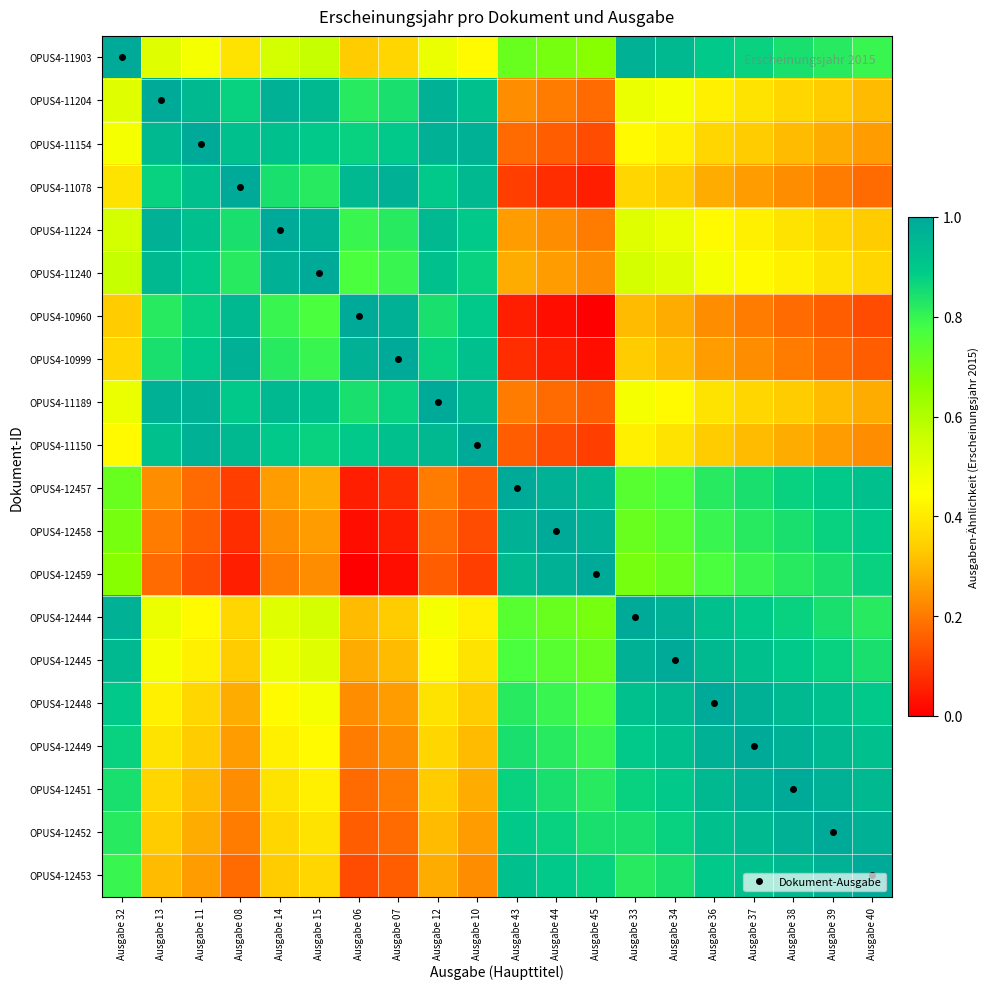

Reading right to left, extract all data points from this chart.

OPUS4-11903: Ausgabe 40=0.8	Ausgabe 39=0.8	Ausgabe 38=0.8	Ausgabe 37=0.9	Ausgabe 36=0.9	Ausgabe 34=0.9	Ausgabe 33=1.0	Ausgabe 45=0.7	Ausgabe 44=0.7	Ausgabe 43=0.7	Ausgabe 10=0.4	Ausgabe 12=0.5	Ausgabe 07=0.4	Ausgabe 06=0.3	Ausgabe 15=0.6	Ausgabe 14=0.5	Ausgabe 08=0.4	Ausgabe 11=0.5	Ausgabe 13=0.5	Ausgabe 32=1.0
OPUS4-11204: Ausgabe 40=0.3	Ausgabe 39=0.3	Ausgabe 38=0.4	Ausgabe 37=0.4	Ausgabe 36=0.4	Ausgabe 34=0.5	Ausgabe 33=0.5	Ausgabe 45=0.2	Ausgabe 44=0.2	Ausgabe 43=0.2	Ausgabe 10=0.9	Ausgabe 12=1.0	Ausgabe 07=0.8	Ausgabe 06=0.8	Ausgabe 15=0.9	Ausgabe 14=1.0	Ausgabe 08=0.9	Ausgabe 11=0.9	Ausgabe 13=1.0	Ausgabe 32=0.5
OPUS4-11154: Ausgabe 40=0.3	Ausgabe 39=0.3	Ausgabe 38=0.3	Ausgabe 37=0.3	Ausgabe 36=0.4	Ausgabe 34=0.4	Ausgabe 33=0.4	Ausgabe 45=0.1	Ausgabe 44=0.2	Ausgabe 43=0.2	Ausgabe 10=1.0	Ausgabe 12=1.0	Ausgabe 07=0.9	Ausgabe 06=0.9	Ausgabe 15=0.9	Ausgabe 14=0.9	Ausgabe 08=0.9	Ausgabe 11=1.0	Ausgabe 13=0.9	Ausgabe 32=0.5
OPUS4-11078: Ausgabe 40=0.2	Ausgabe 39=0.2	Ausgabe 38=0.2	Ausgabe 37=0.3	Ausgabe 36=0.3	Ausgabe 34=0.3	Ausgabe 33=0.4	Ausgabe 45=0.1	Ausgabe 44=0.1	Ausgabe 43=0.1	Ausgabe 10=0.9	Ausgabe 12=0.9	Ausgabe 07=1.0	Ausgabe 06=0.9	Ausgabe 15=0.8	Ausgabe 14=0.8	Ausgabe 08=1.0	Ausgabe 11=0.9	Ausgabe 13=0.9	Ausgabe 32=0.4
OPUS4-11224: Ausgabe 40=0.3	Ausgabe 39=0.4	Ausgabe 38=0.4	Ausgabe 37=0.4	Ausgabe 36=0.4	Ausgabe 34=0.5	Ausgabe 33=0.5	Ausgabe 45=0.2	Ausgabe 44=0.2	Ausgabe 43=0.3	Ausgabe 10=0.9	Ausgabe 12=0.9	Ausgabe 07=0.8	Ausgabe 06=0.8	Ausgabe 15=1.0	Ausgabe 14=1.0	Ausgabe 08=0.8	Ausgabe 11=0.9	Ausgabe 13=1.0	Ausgabe 32=0.5
OPUS4-11240: Ausgabe 40=0.4	Ausgabe 39=0.4	Ausgabe 38=0.4	Ausgabe 37=0.4	Ausgabe 36=0.5	Ausgabe 34=0.5	Ausgabe 33=0.5	Ausgabe 45=0.2	Ausgabe 44=0.3	Ausgabe 43=0.3	Ausgabe 10=0.9	Ausgabe 12=0.9	Ausgabe 07=0.8	Ausgabe 06=0.8	Ausgabe 15=1.0	Ausgabe 14=1.0	Ausgabe 08=0.8	Ausgabe 11=0.9	Ausgabe 13=0.9	Ausgabe 32=0.6
OPUS4-10960: Ausgabe 40=0.1	Ausgabe 39=0.2	Ausgabe 38=0.2	Ausgabe 37=0.2	Ausgabe 36=0.2	Ausgabe 34=0.3	Ausgabe 33=0.3	Ausgabe 45=0.0	Ausgabe 44=0.0	Ausgabe 43=0.1	Ausgabe 10=0.9	Ausgabe 12=0.8	Ausgabe 07=1.0	Ausgabe 06=1.0	Ausgabe 15=0.8	Ausgabe 14=0.8	Ausgabe 08=0.9	Ausgabe 11=0.9	Ausgabe 13=0.8	Ausgabe 32=0.3
OPUS4-10999: Ausgabe 40=0.2	Ausgabe 39=0.2	Ausgabe 38=0.2	Ausgabe 37=0.2	Ausgabe 36=0.3	Ausgabe 34=0.3	Ausgabe 33=0.3	Ausgabe 45=0.0	Ausgabe 44=0.1	Ausgabe 43=0.1	Ausgabe 10=0.9	Ausgabe 12=0.9	Ausgabe 07=1.0	Ausgabe 06=1.0	Ausgabe 15=0.8	Ausgabe 14=0.8	Ausgabe 08=1.0	Ausgabe 11=0.9	Ausgabe 13=0.8	Ausgabe 32=0.4
OPUS4-11189: Ausgabe 40=0.3	Ausgabe 39=0.3	Ausgabe 38=0.3	Ausgabe 37=0.4	Ausgabe 36=0.4	Ausgabe 34=0.4	Ausgabe 33=0.5	Ausgabe 45=0.2	Ausgabe 44=0.2	Ausgabe 43=0.2	Ausgabe 10=0.9	Ausgabe 12=1.0	Ausgabe 07=0.9	Ausgabe 06=0.8	Ausgabe 15=0.9	Ausgabe 14=0.9	Ausgabe 08=0.9	Ausgabe 11=1.0	Ausgabe 13=1.0	Ausgabe 32=0.5
OPUS4-11150: Ausgabe 40=0.2	Ausgabe 39=0.3	Ausgabe 38=0.3	Ausgabe 37=0.3	Ausgabe 36=0.3	Ausgabe 34=0.4	Ausgabe 33=0.4	Ausgabe 45=0.1	Ausgabe 44=0.1	Ausgabe 43=0.2	Ausgabe 10=1.0	Ausgabe 12=0.9	Ausgabe 07=0.9	Ausgabe 06=0.9	Ausgabe 15=0.9	Ausgabe 14=0.9	Ausgabe 08=0.9	Ausgabe 11=1.0	Ausgabe 13=0.9	Ausgabe 32=0.4
OPUS4-12457: Ausgabe 40=0.9	Ausgabe 39=0.9	Ausgabe 38=0.9	Ausgabe 37=0.8	Ausgabe 36=0.8	Ausgabe 34=0.8	Ausgabe 33=0.7	Ausgabe 45=0.9	Ausgabe 44=1.0	Ausgabe 43=1.0	Ausgabe 10=0.2	Ausgabe 12=0.2	Ausgabe 07=0.1	Ausgabe 06=0.1	Ausgabe 15=0.3	Ausgabe 14=0.3	Ausgabe 08=0.1	Ausgabe 11=0.2	Ausgabe 13=0.2	Ausgabe 32=0.7
OPUS4-12458: Ausgabe 40=0.9	Ausgabe 39=0.9	Ausgabe 38=0.8	Ausgabe 37=0.8	Ausgabe 36=0.8	Ausgabe 34=0.7	Ausgabe 33=0.7	Ausgabe 45=1.0	Ausgabe 44=1.0	Ausgabe 43=1.0	Ausgabe 10=0.1	Ausgabe 12=0.2	Ausgabe 07=0.1	Ausgabe 06=0.0	Ausgabe 15=0.3	Ausgabe 14=0.2	Ausgabe 08=0.1	Ausgabe 11=0.2	Ausgabe 13=0.2	Ausgabe 32=0.7
OPUS4-12459: Ausgabe 40=0.9	Ausgabe 39=0.8	Ausgabe 38=0.8	Ausgabe 37=0.8	Ausgabe 36=0.8	Ausgabe 34=0.7	Ausgabe 33=0.7	Ausgabe 45=1.0	Ausgabe 44=1.0	Ausgabe 43=0.9	Ausgabe 10=0.1	Ausgabe 12=0.2	Ausgabe 07=0.0	Ausgabe 06=0.0	Ausgabe 15=0.2	Ausgabe 14=0.2	Ausgabe 08=0.1	Ausgabe 11=0.1	Ausgabe 13=0.2	Ausgabe 32=0.7
OPUS4-12444: Ausgabe 40=0.8	Ausgabe 39=0.8	Ausgabe 38=0.9	Ausgabe 37=0.9	Ausgabe 36=0.9	Ausgabe 34=1.0	Ausgabe 33=1.0	Ausgabe 45=0.7	Ausgabe 44=0.7	Ausgabe 43=0.7	Ausgabe 10=0.4	Ausgabe 12=0.5	Ausgabe 07=0.3	Ausgabe 06=0.3	Ausgabe 15=0.5	Ausgabe 14=0.5	Ausgabe 08=0.4	Ausgabe 11=0.4	Ausgabe 13=0.5	Ausgabe 32=1.0
OPUS4-12445: Ausgabe 40=0.8	Ausgabe 39=0.9	Ausgabe 38=0.9	Ausgabe 37=0.9	Ausgabe 36=0.9	Ausgabe 34=1.0	Ausgabe 33=1.0	Ausgabe 45=0.7	Ausgabe 44=0.7	Ausgabe 43=0.8	Ausgabe 10=0.4	Ausgabe 12=0.4	Ausgabe 07=0.3	Ausgabe 06=0.3	Ausgabe 15=0.5	Ausgabe 14=0.5	Ausgabe 08=0.3	Ausgabe 11=0.4	Ausgabe 13=0.5	Ausgabe 32=0.9
OPUS4-12448: Ausgabe 40=0.9	Ausgabe 39=0.9	Ausgabe 38=0.9	Ausgabe 37=1.0	Ausgabe 36=1.0	Ausgabe 34=0.9	Ausgabe 33=0.9	Ausgabe 45=0.8	Ausgabe 44=0.8	Ausgabe 43=0.8	Ausgabe 10=0.3	Ausgabe 12=0.4	Ausgabe 07=0.3	Ausgabe 06=0.2	Ausgabe 15=0.5	Ausgabe 14=0.4	Ausgabe 08=0.3	Ausgabe 11=0.4	Ausgabe 13=0.4	Ausgabe 32=0.9
OPUS4-12449: Ausgabe 40=0.9	Ausgabe 39=0.9	Ausgabe 38=1.0	Ausgabe 37=1.0	Ausgabe 36=1.0	Ausgabe 34=0.9	Ausgabe 33=0.9	Ausgabe 45=0.8	Ausgabe 44=0.8	Ausgabe 43=0.8	Ausgabe 10=0.3	Ausgabe 12=0.4	Ausgabe 07=0.2	Ausgabe 06=0.2	Ausgabe 15=0.4	Ausgabe 14=0.4	Ausgabe 08=0.3	Ausgabe 11=0.3	Ausgabe 13=0.4	Ausgabe 32=0.9
OPUS4-12451: Ausgabe 40=0.9	Ausgabe 39=1.0	Ausgabe 38=1.0	Ausgabe 37=1.0	Ausgabe 36=0.9	Ausgabe 34=0.9	Ausgabe 33=0.9	Ausgabe 45=0.8	Ausgabe 44=0.8	Ausgabe 43=0.9	Ausgabe 10=0.3	Ausgabe 12=0.3	Ausgabe 07=0.2	Ausgabe 06=0.2	Ausgabe 15=0.4	Ausgabe 14=0.4	Ausgabe 08=0.2	Ausgabe 11=0.3	Ausgabe 13=0.4	Ausgabe 32=0.8
OPUS4-12452: Ausgabe 40=1.0	Ausgabe 39=1.0	Ausgabe 38=1.0	Ausgabe 37=0.9	Ausgabe 36=0.9	Ausgabe 34=0.9	Ausgabe 33=0.8	Ausgabe 45=0.8	Ausgabe 44=0.9	Ausgabe 43=0.9	Ausgabe 10=0.3	Ausgabe 12=0.3	Ausgabe 07=0.2	Ausgabe 06=0.2	Ausgabe 15=0.4	Ausgabe 14=0.4	Ausgabe 08=0.2	Ausgabe 11=0.3	Ausgabe 13=0.3	Ausgabe 32=0.8
OPUS4-12453: Ausgabe 40=1.0	Ausgabe 39=1.0	Ausgabe 38=0.9	Ausgabe 37=0.9	Ausgabe 36=0.9	Ausgabe 34=0.8	Ausgabe 33=0.8	Ausgabe 45=0.9	Ausgabe 44=0.9	Ausgabe 43=0.9	Ausgabe 10=0.2	Ausgabe 12=0.3	Ausgabe 07=0.2	Ausgabe 06=0.1	Ausgabe 15=0.4	Ausgabe 14=0.3	Ausgabe 08=0.2	Ausgabe 11=0.3	Ausgabe 13=0.3	Ausgabe 32=0.8